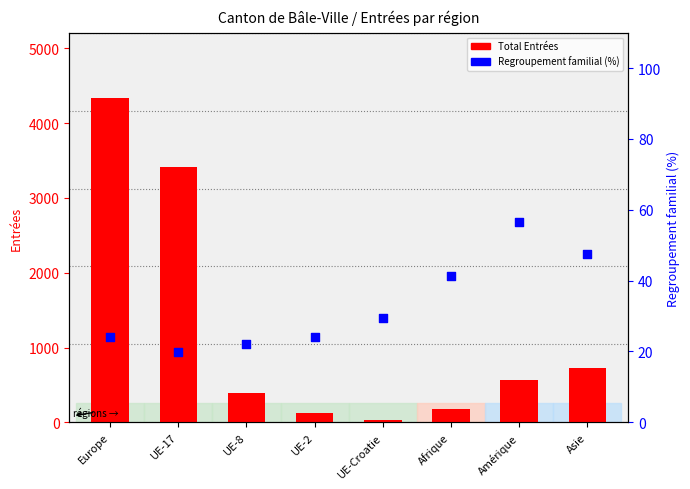

Which series has the largest total across all categories?

Total Entrées